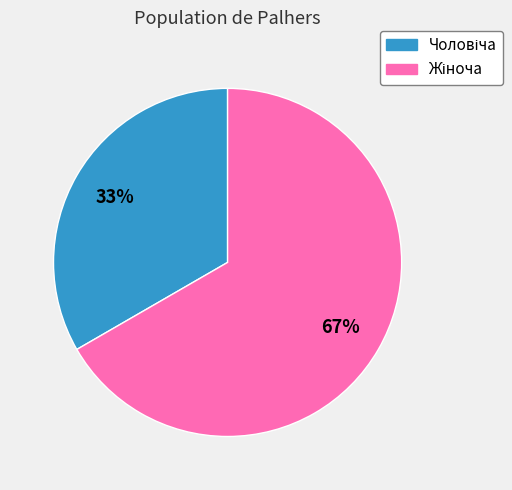

To the nearest percent, what is the average slice percentage?

50%